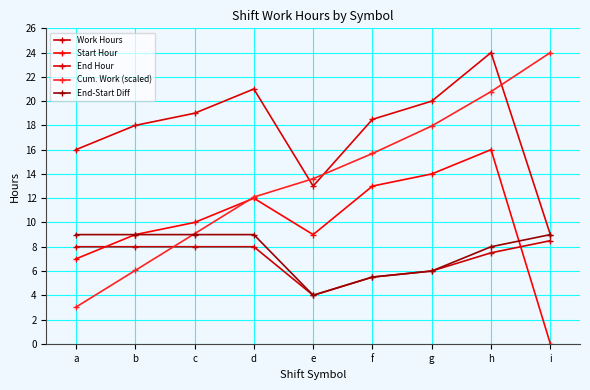

What is the sum of the End-Start Diff values at h and g?

14.0